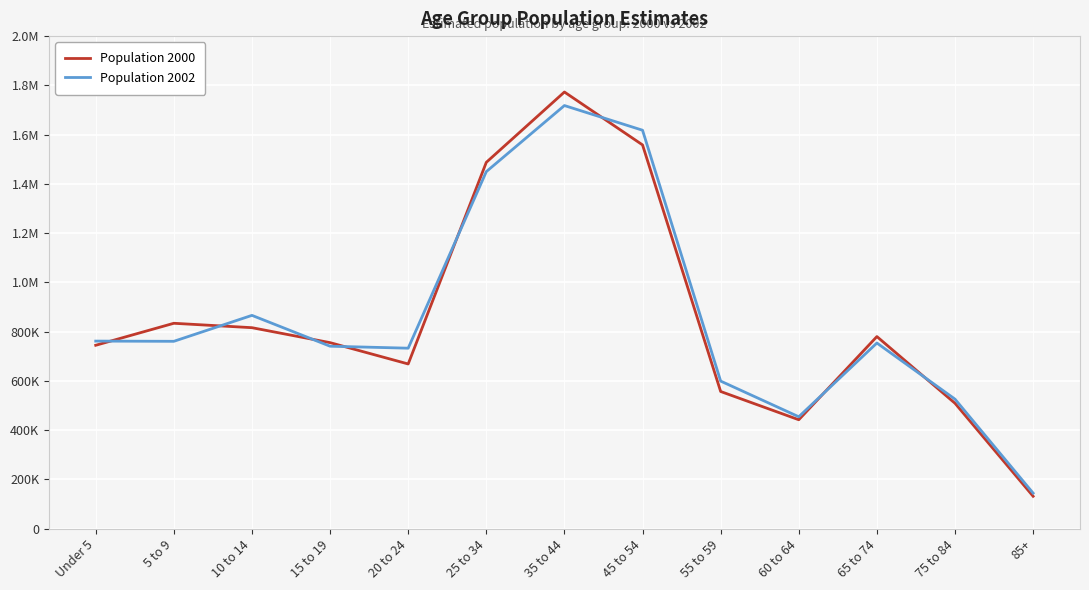

Reading left to right, extract all data points from this chart.

Population 2000: Under 5=744365	5 to 9=833711	10 to 14=815816	15 to 19=755062	20 to 24=668462	25 to 34=1487325	35 to 44=1772941	45 to 54=1558134	55 to 59=556657	60 to 64=441915	65 to 74=779735	75 to 84=508766	85+=131130
Population 2002: Under 5=761354	5 to 9=760471	10 to 14=865830	15 to 19=740590	20 to 24=732548	25 to 34=1449591	35 to 44=1718005	45 to 54=1617743	55 to 59=598922	60 to 64=454044	65 to 74=753574	75 to 84=525564	85+=143876